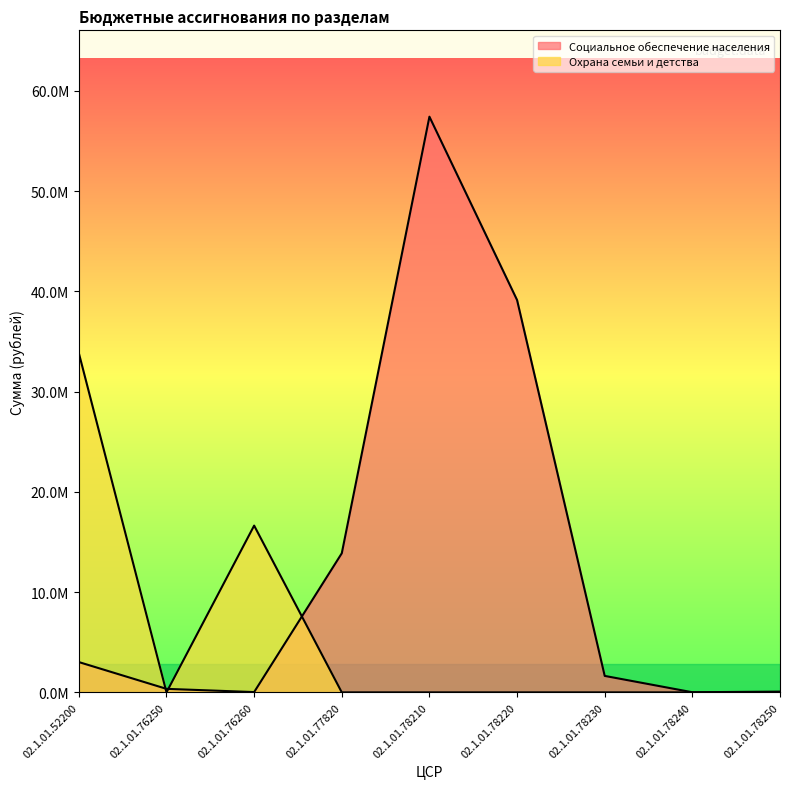

What value does the Социальное обеспечение населения series have at 02.1.01.76260?

28072.5